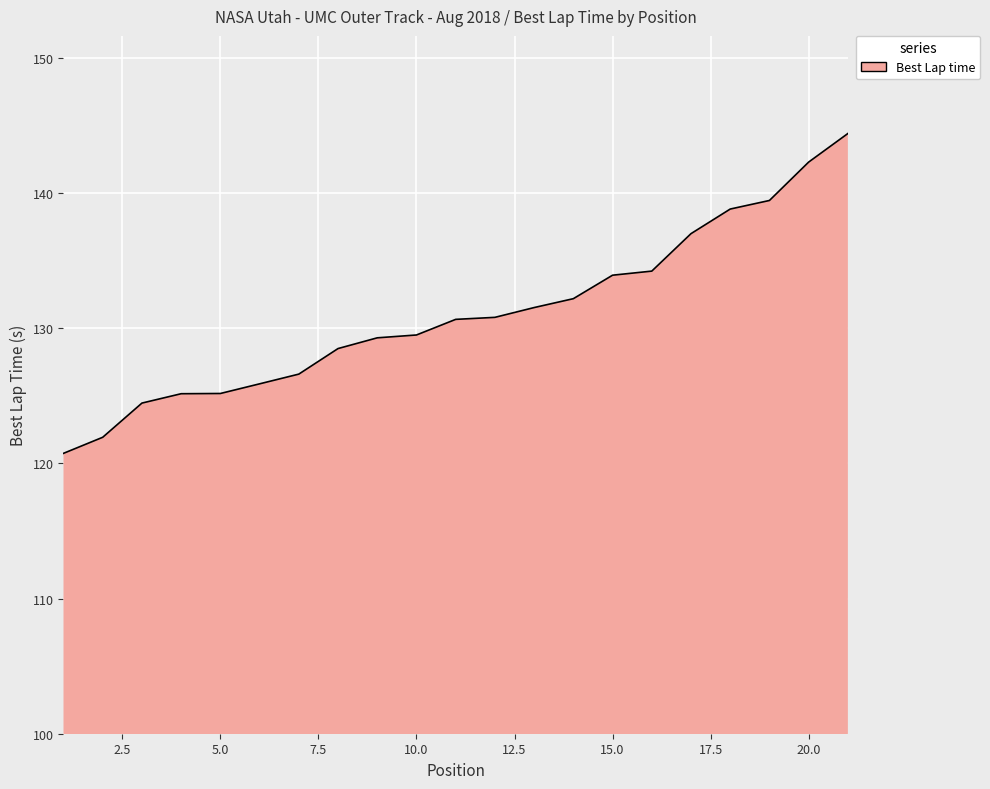

What is the difference between the maximum and minimum values?

23.7